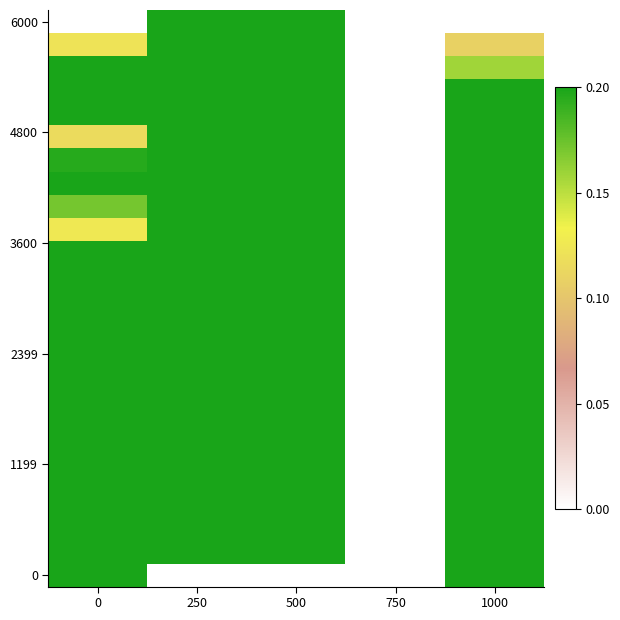

Count the number of data series in this chart.

25